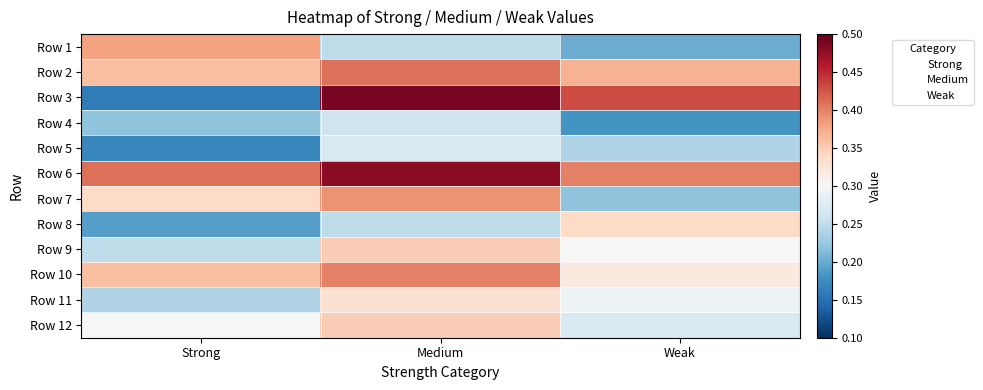

Which label corresponds to the smallest value in the chart?

Strong